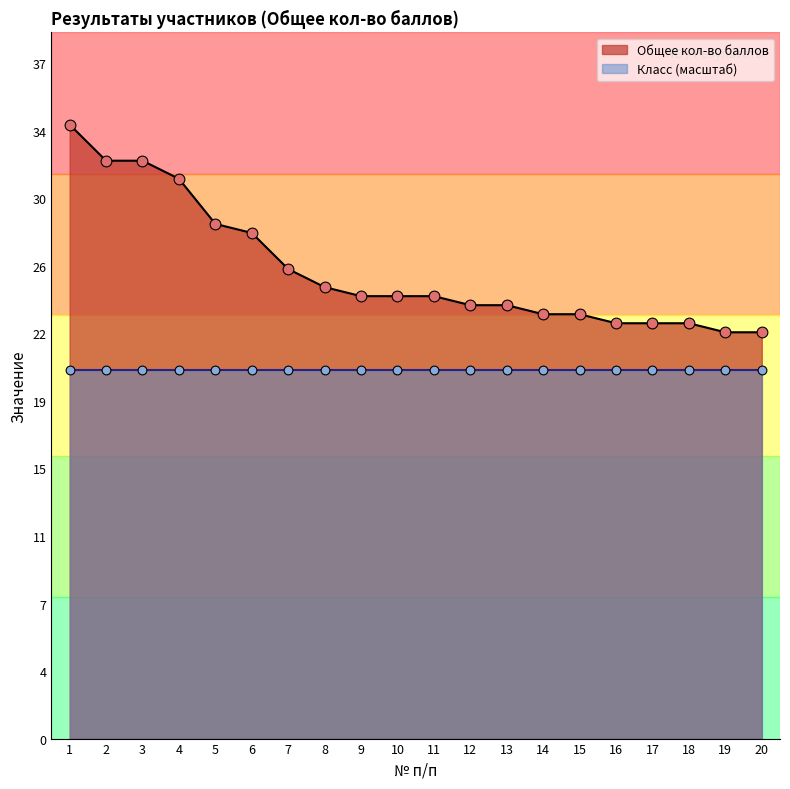

Which has a higher value, 13 or 15?

13